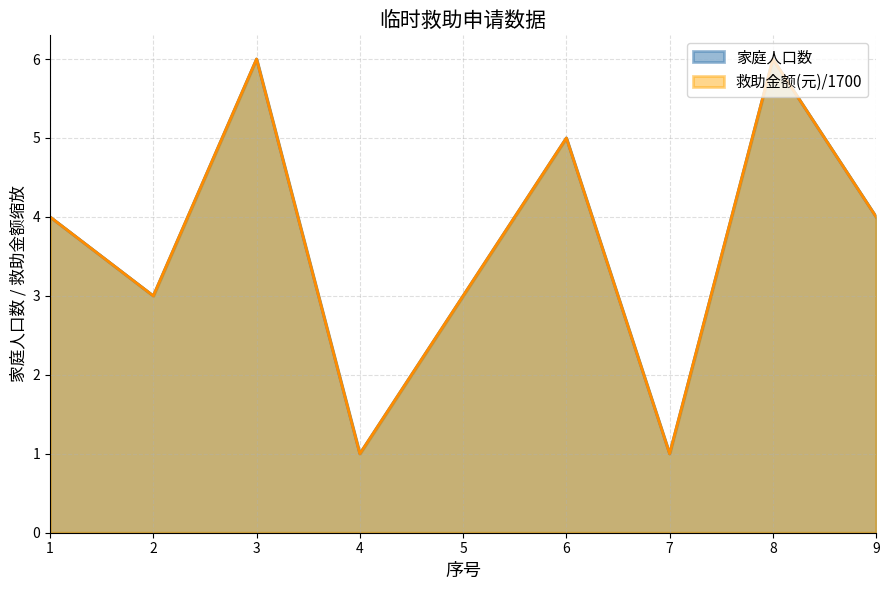

How many 家庭人口数 values are between 3 and 5?

5